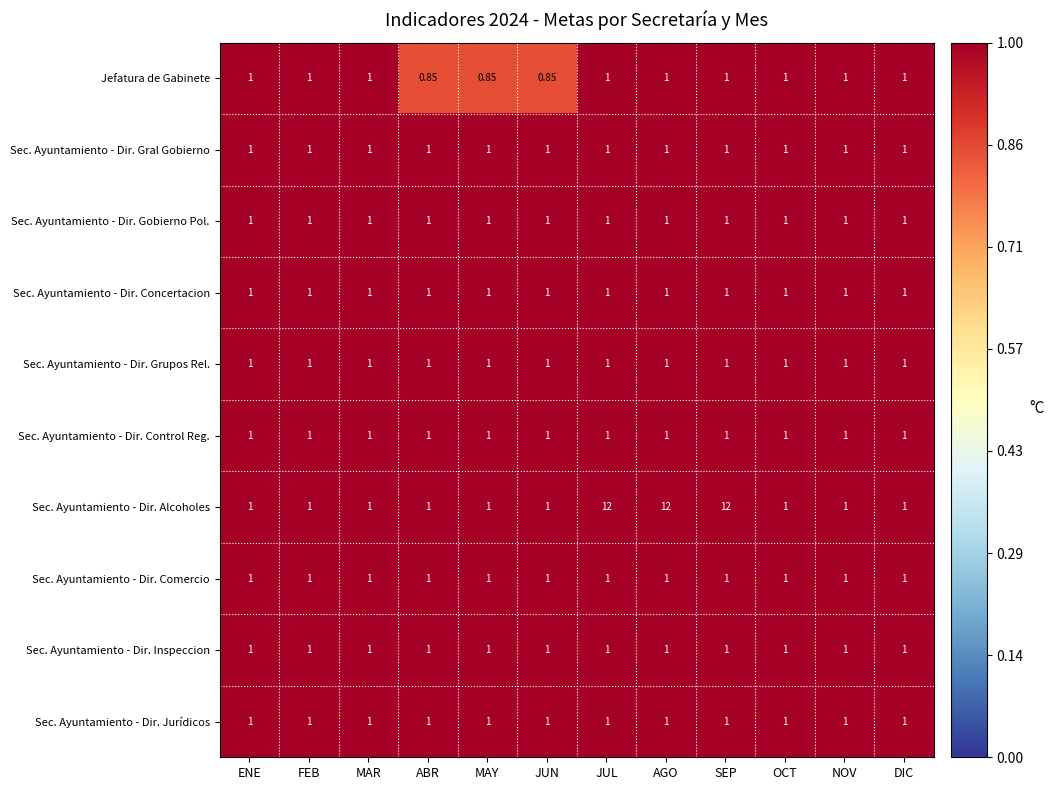

Which series has the largest total across all categories?

Sec. Ayuntamiento - Dir. Alcoholes